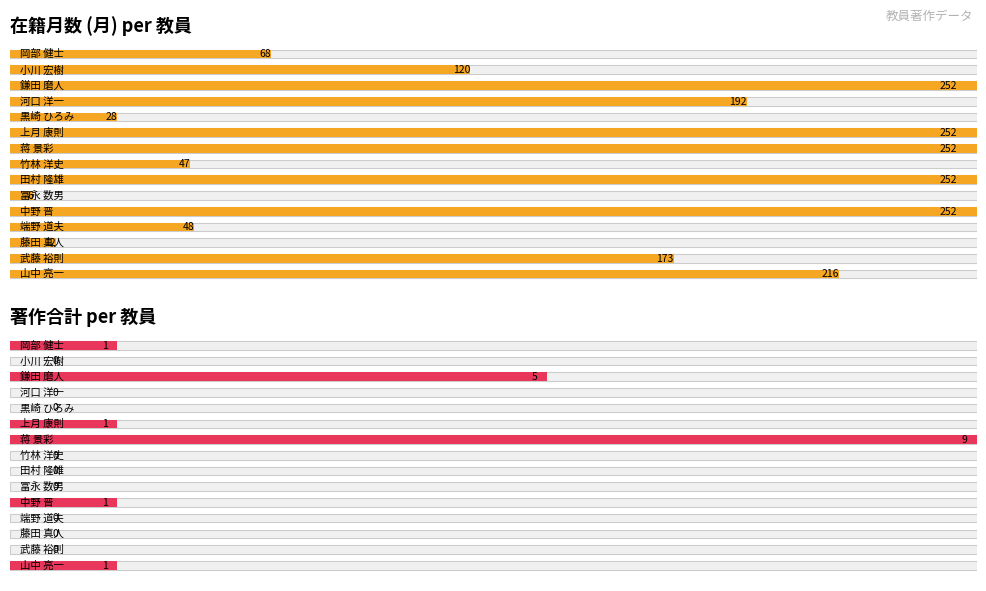

What is the maximum value shown in the chart?

252